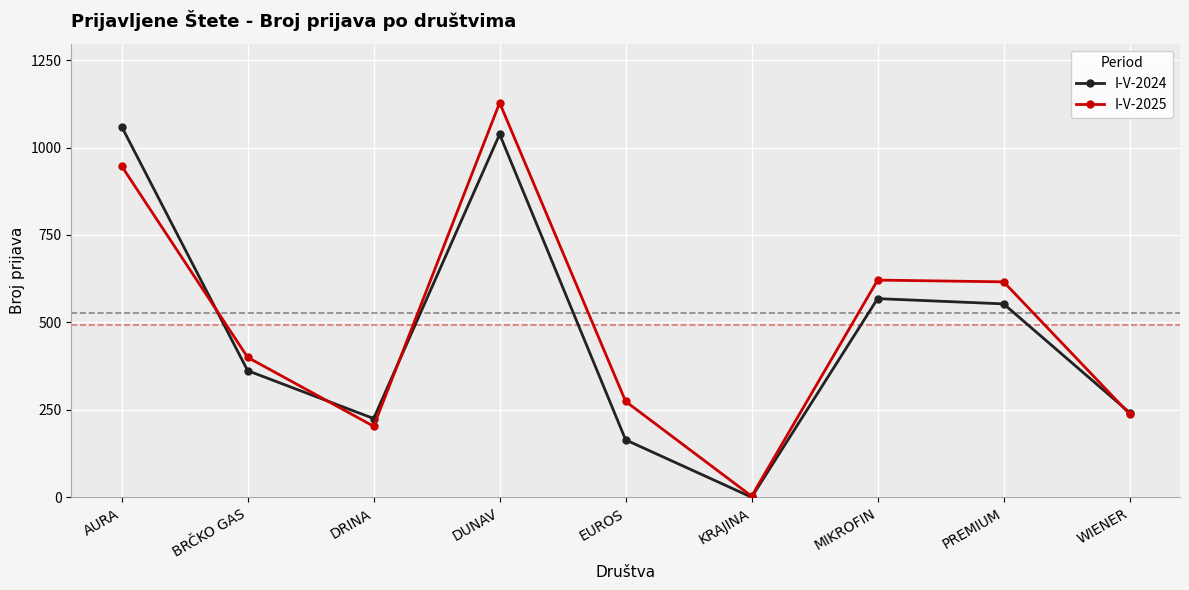

In I-V-2025, how many points are higher than both neighbors (excluding endpoints)?

2